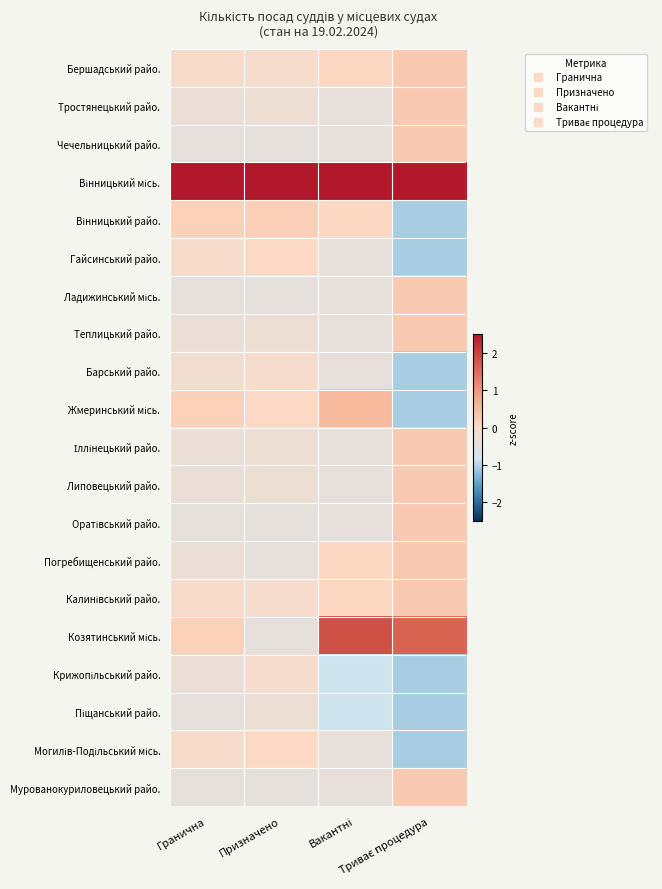

How many series are shown in this chart?

20